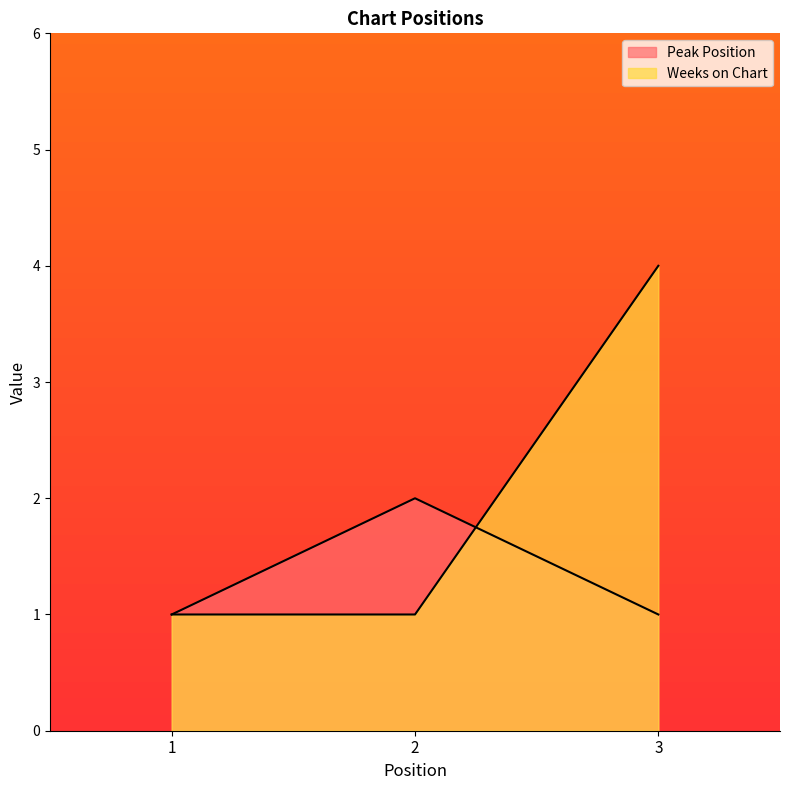

Rank the series at 3 from lowest to highest value.

Peak Position, Weeks on Chart